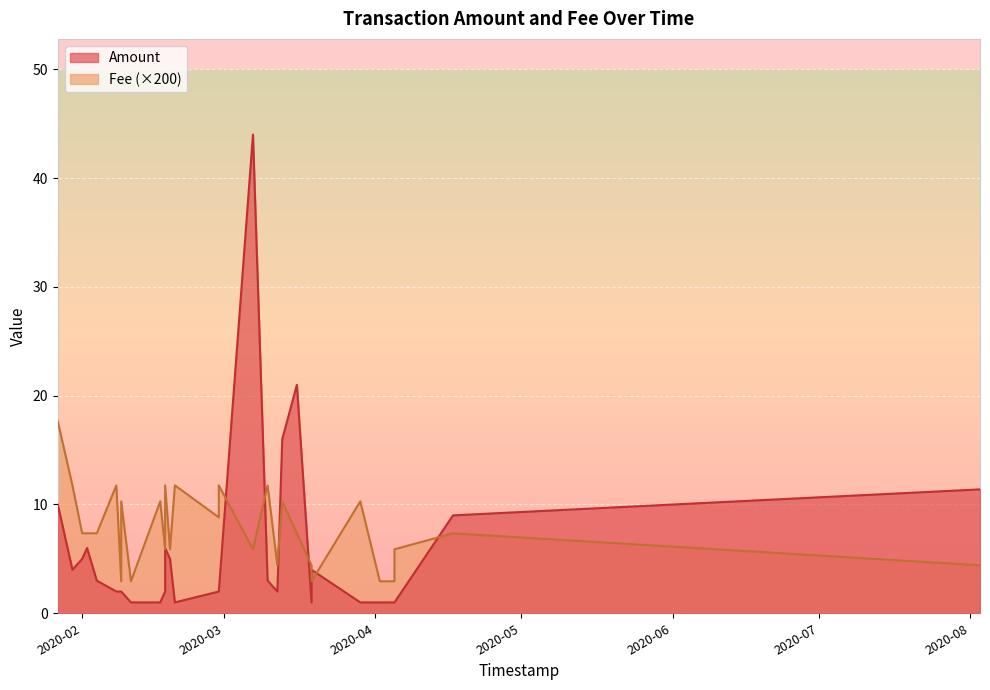

What are all the series names shown in the legend?

Amount, Fee